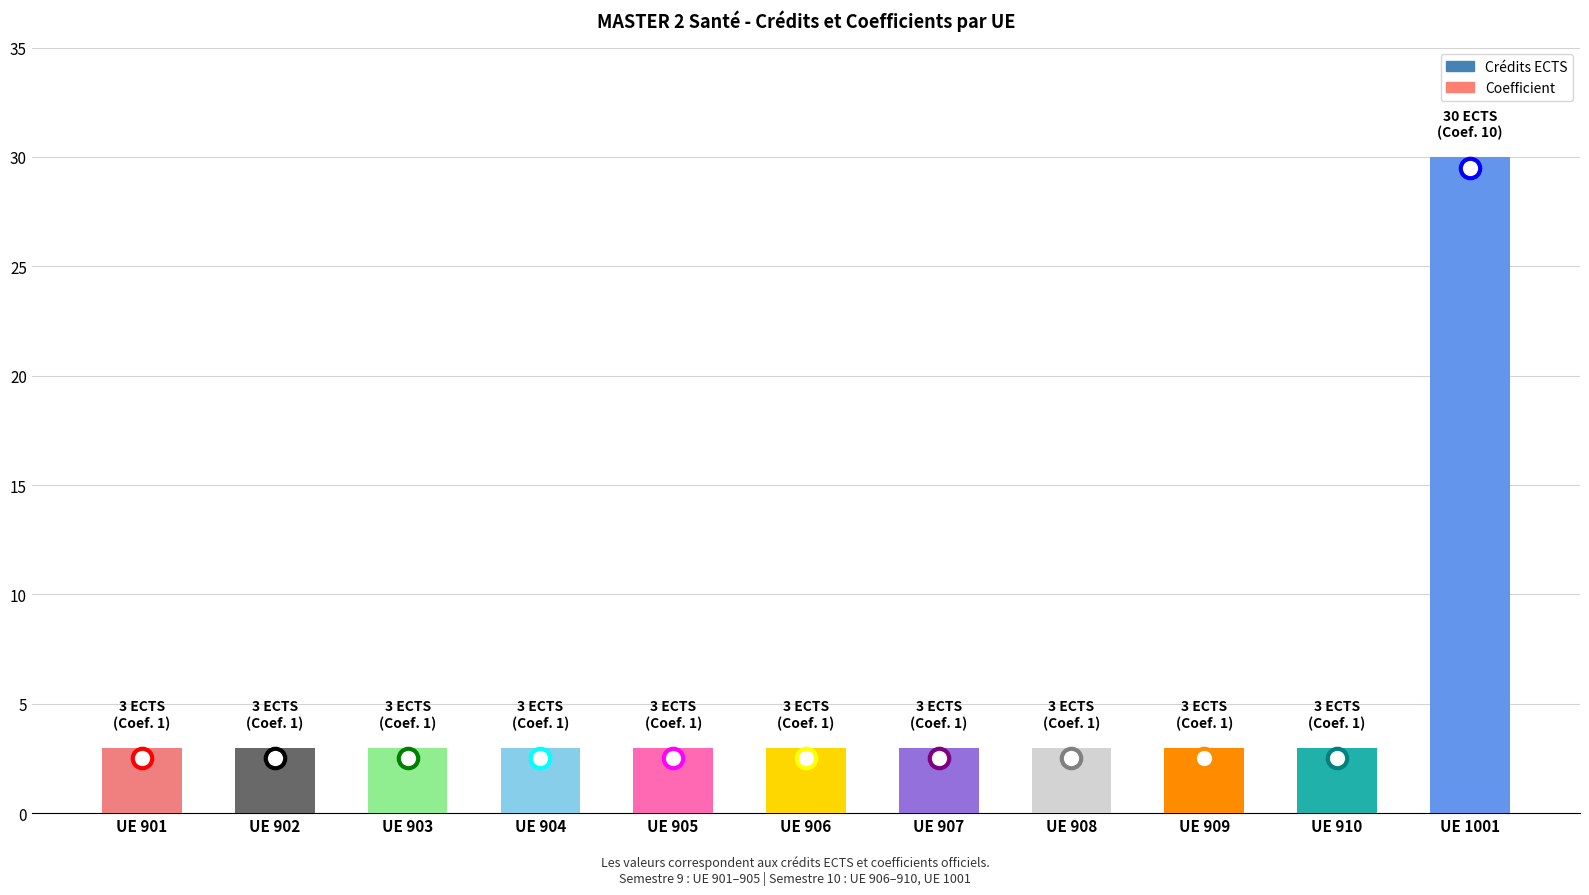

Reading left to right, transcribe all the data shown in this chart.

3	3	3	3	3	3	3	3	3	3	30